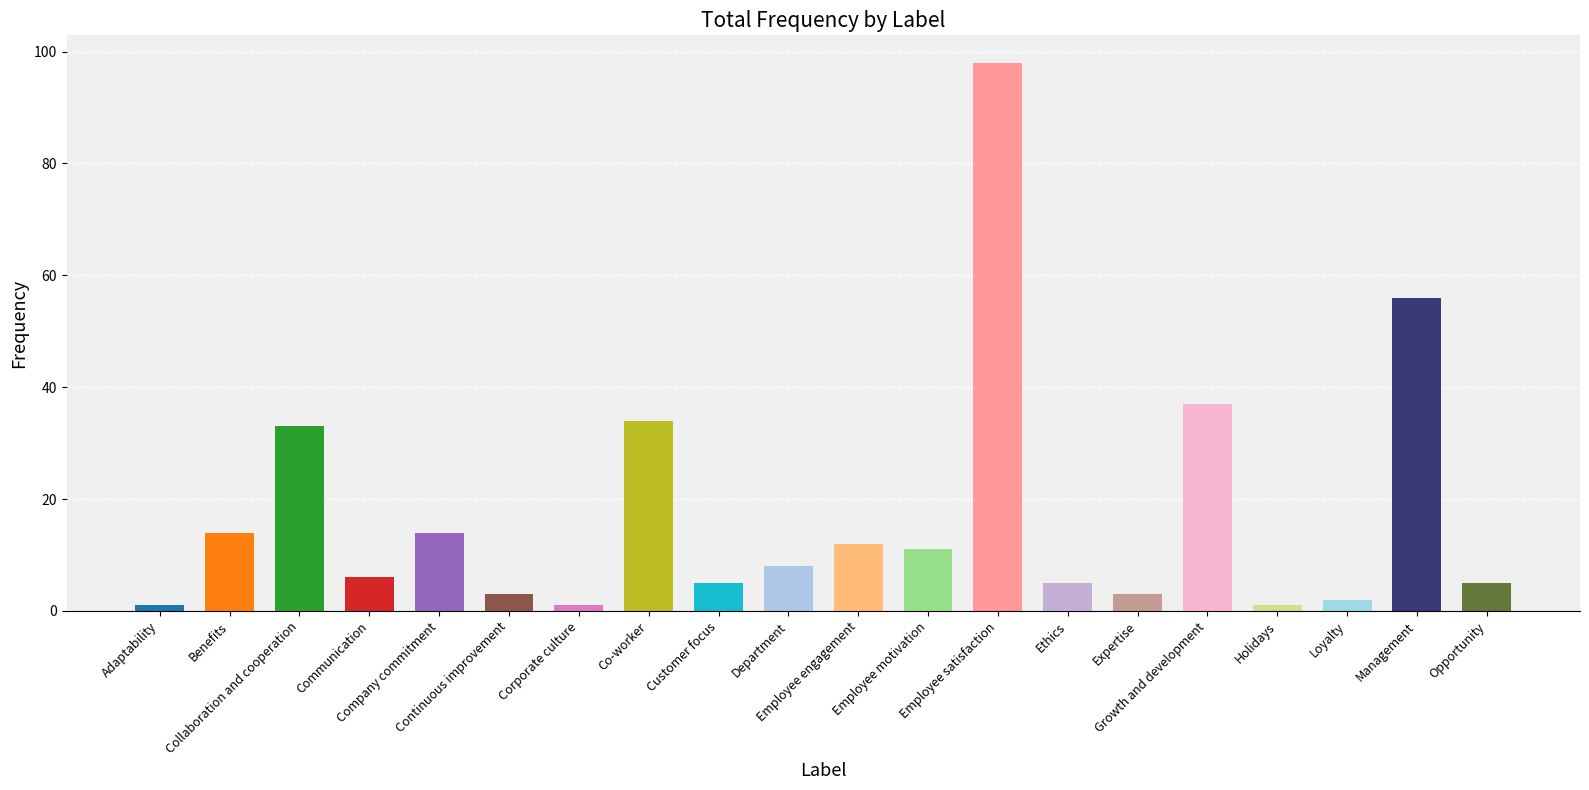

Between Adaptability and Communication, which is larger?

Communication